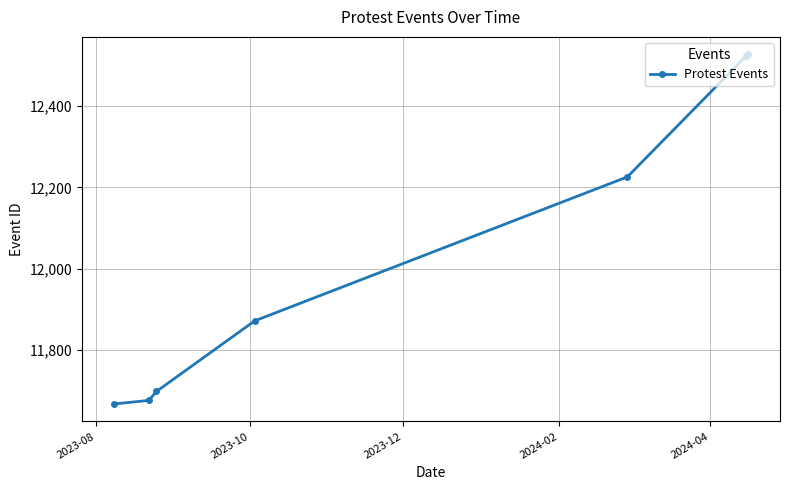

What is the sum of all values?

84186